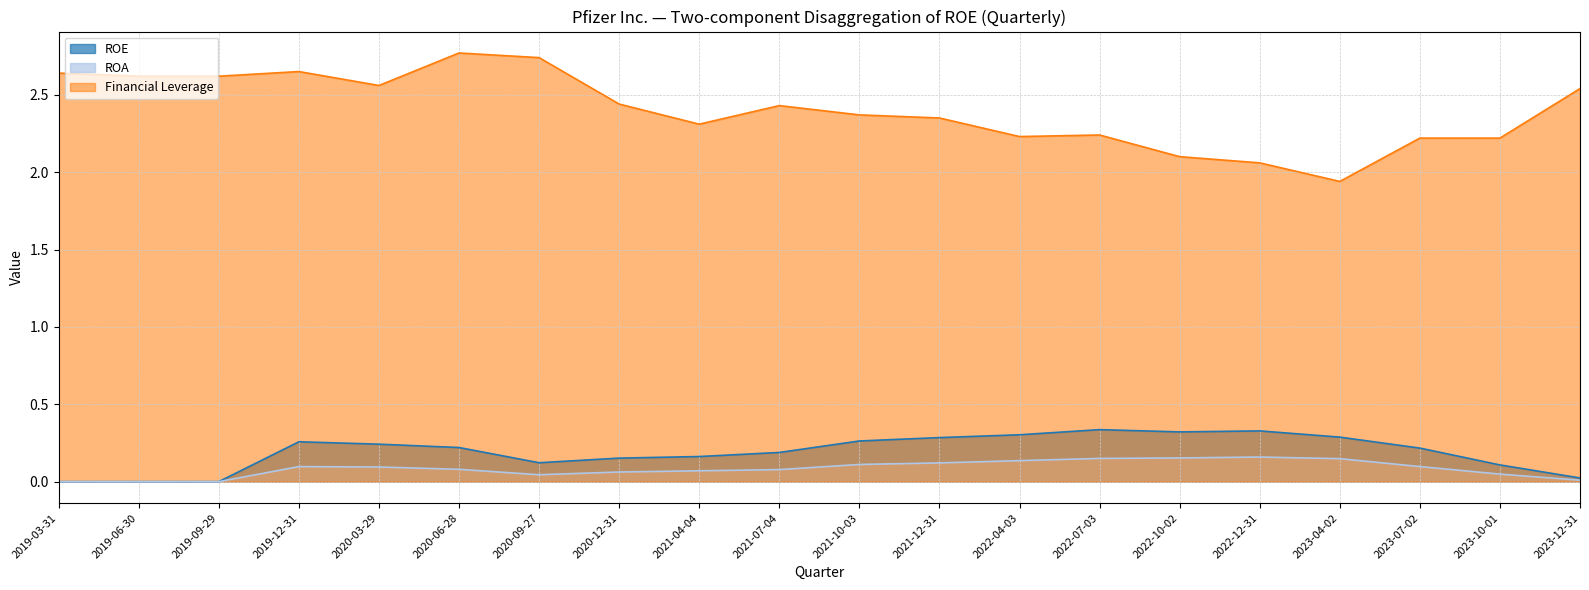

Reading left to right, what are all the values shown in this chart?

ROE: 2019-03-31=0.0	2019-06-30=0.0	2019-09-29=0.0	2019-12-31=0.3	2020-03-29=0.2	2020-06-28=0.2	2020-09-27=0.1	2020-12-31=0.2	2021-04-04=0.2	2021-07-04=0.2	2021-10-03=0.3	2021-12-31=0.3	2022-04-03=0.3	2022-07-03=0.3	2022-10-02=0.3	2022-12-31=0.3	2023-04-02=0.3	2023-07-02=0.2	2023-10-01=0.1	2023-12-31=0.0
ROA: 2019-03-31=0.0	2019-06-30=0.0	2019-09-29=0.0	2019-12-31=0.1	2020-03-29=0.1	2020-06-28=0.1	2020-09-27=0.0	2020-12-31=0.1	2021-04-04=0.1	2021-07-04=0.1	2021-10-03=0.1	2021-12-31=0.1	2022-04-03=0.1	2022-07-03=0.2	2022-10-02=0.2	2022-12-31=0.2	2023-04-02=0.1	2023-07-02=0.1	2023-10-01=0.0	2023-12-31=0.0
Financial Leverage: 2019-03-31=2.6	2019-06-30=2.6	2019-09-29=2.6	2019-12-31=2.6	2020-03-29=2.6	2020-06-28=2.8	2020-09-27=2.7	2020-12-31=2.4	2021-04-04=2.3	2021-07-04=2.4	2021-10-03=2.4	2021-12-31=2.4	2022-04-03=2.2	2022-07-03=2.2	2022-10-02=2.1	2022-12-31=2.1	2023-04-02=1.9	2023-07-02=2.2	2023-10-01=2.2	2023-12-31=2.5